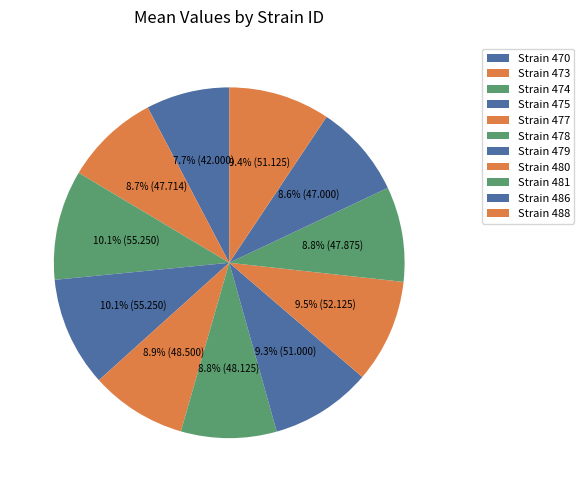

Count the number of slices in the pie.

11